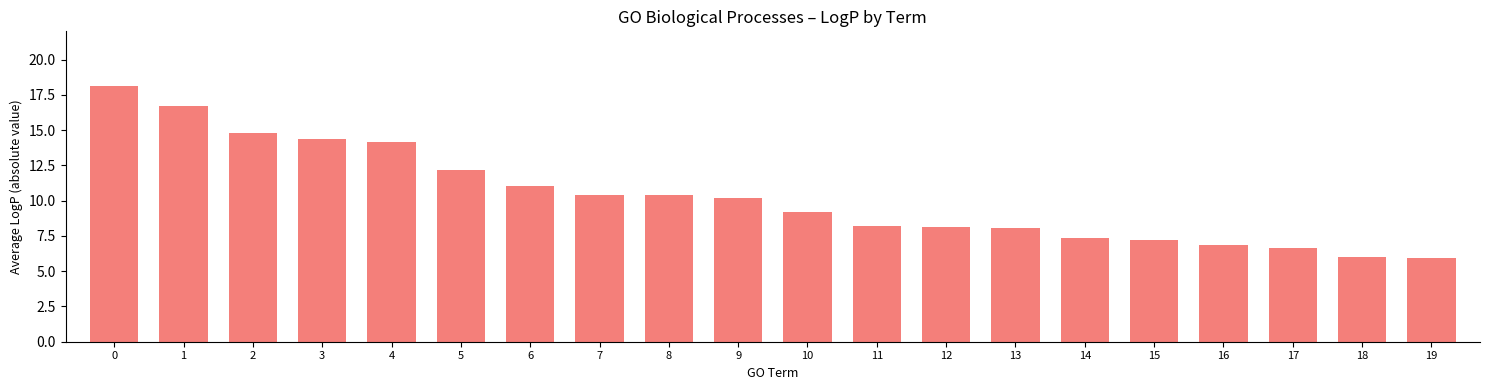

What is the average value?

10.3